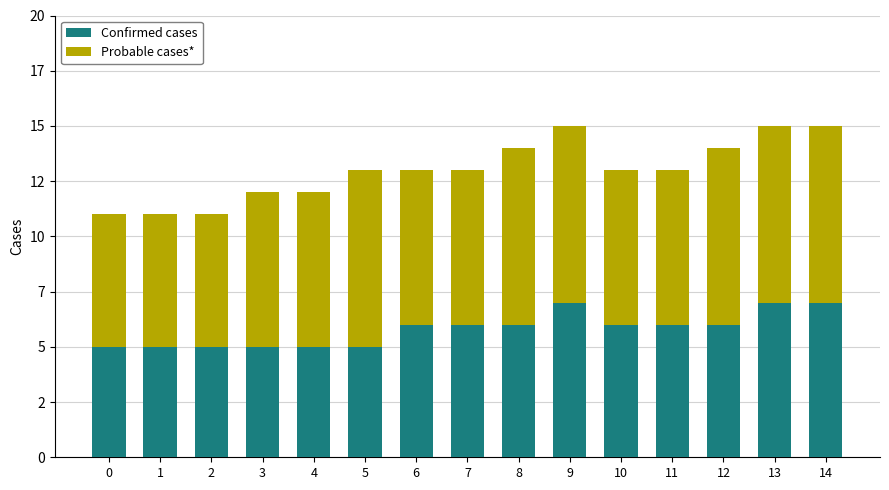

Are the bars grouped side by side (vs. stacked)?

No